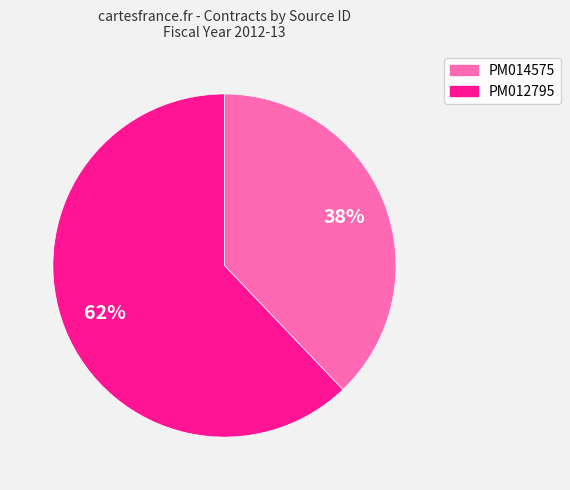

Count the number of slices in the pie.

2